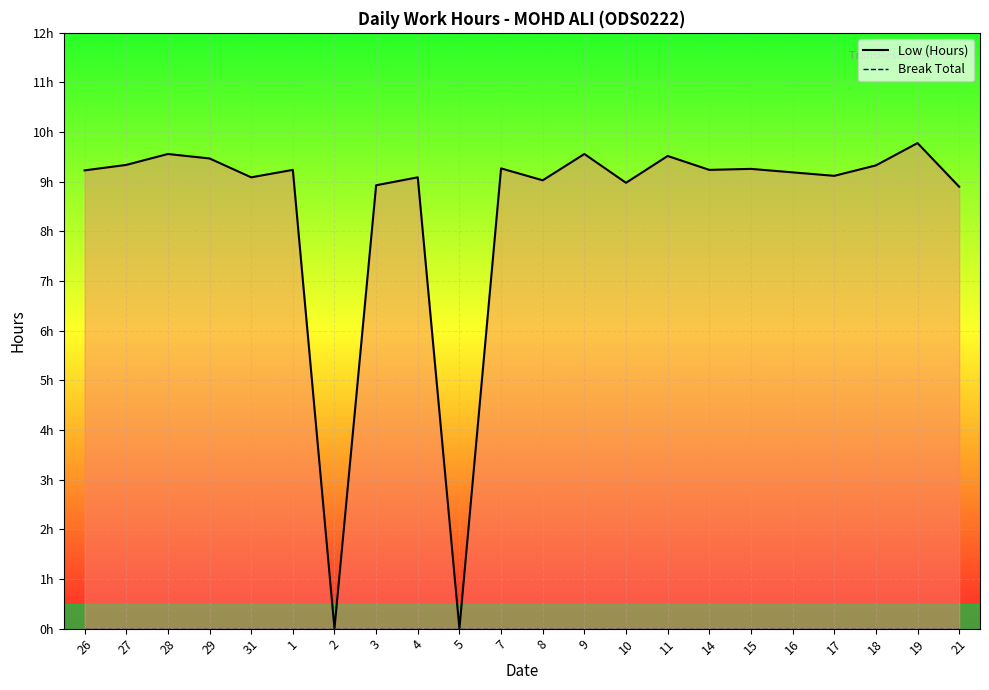

Which series changed the most between 8 and 16?

Low (Hours) line